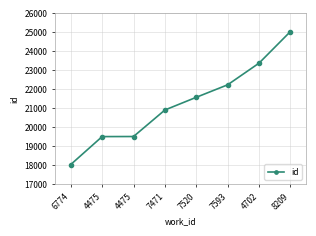

How many categories are shown in the chart?

8